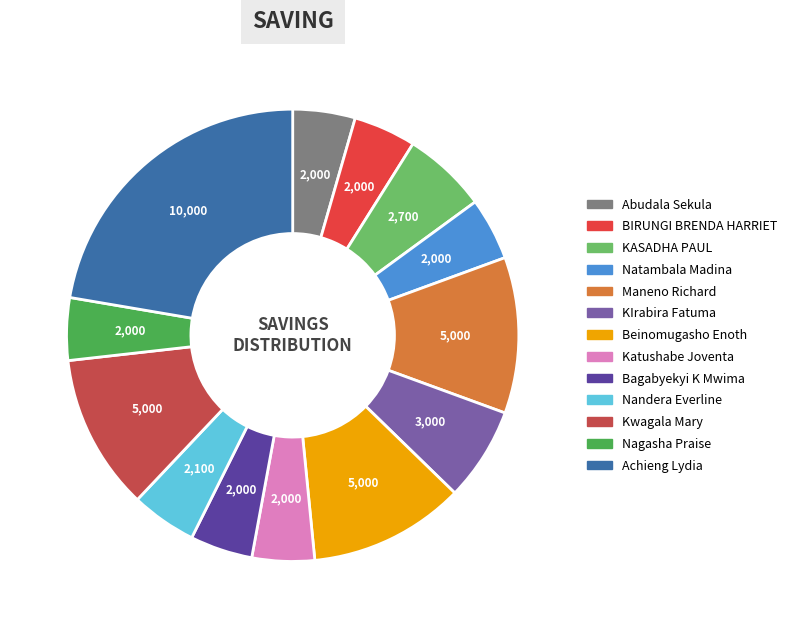

How many segments does this pie chart have?

13